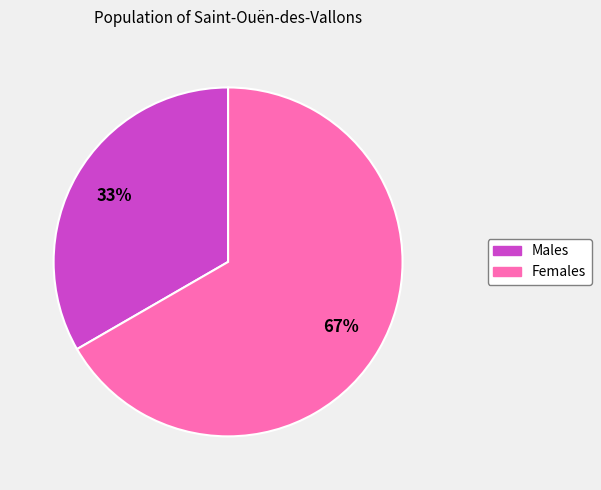

Does any single category account for the majority?

Yes